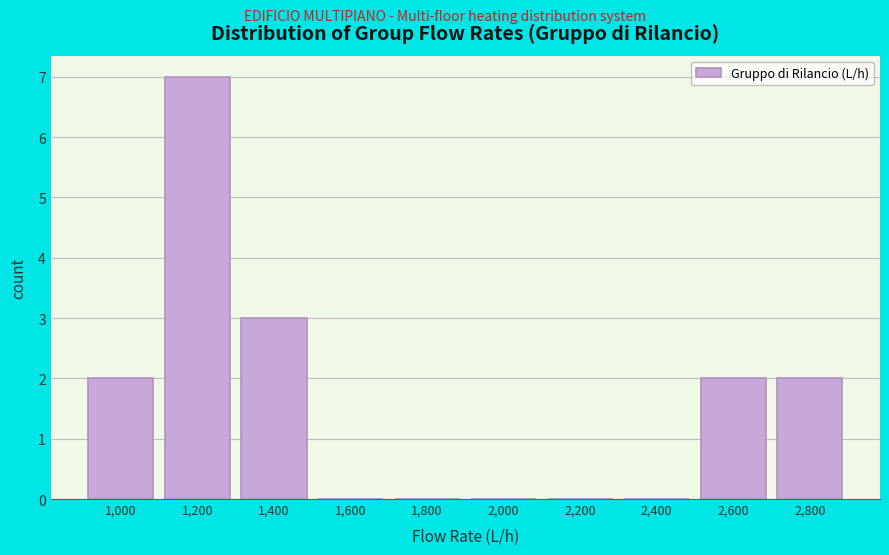

Reading right to left, extract all data points from this chart.

2,800=2	2,600=2	2,400=0	2,200=0	2,000=0	1,800=0	1,600=0	1,400=3	1,200=7	1,000=2